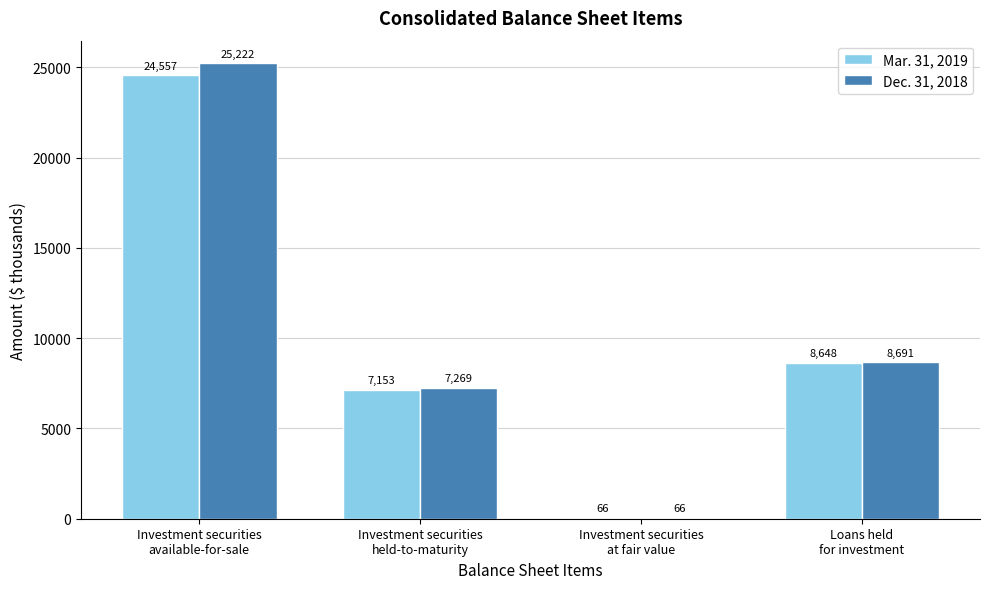

Which category has the highest value across all series?

Investment securities
available-for-sale